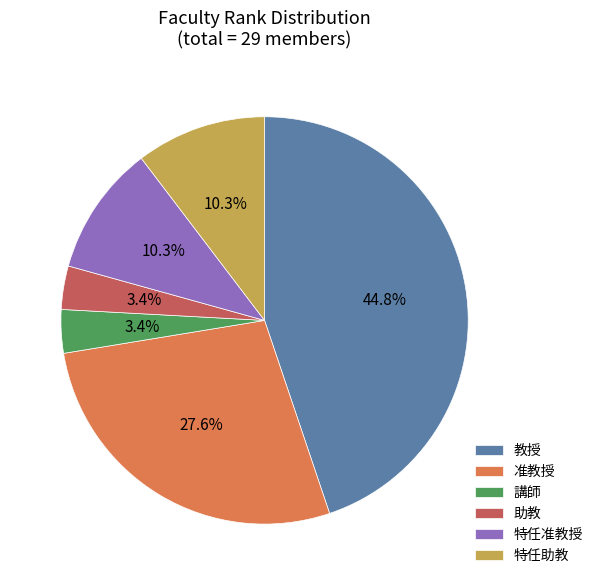

Which slice is the largest?

教授